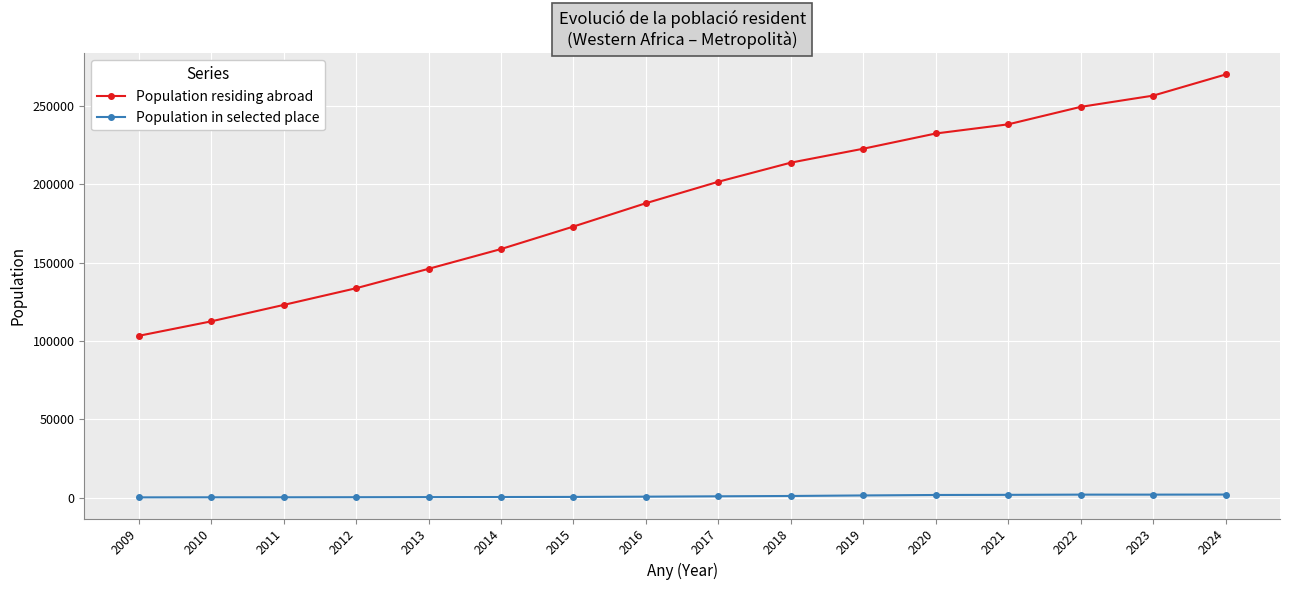

What are all the series names shown in the legend?

Population residing abroad, Population in selected place